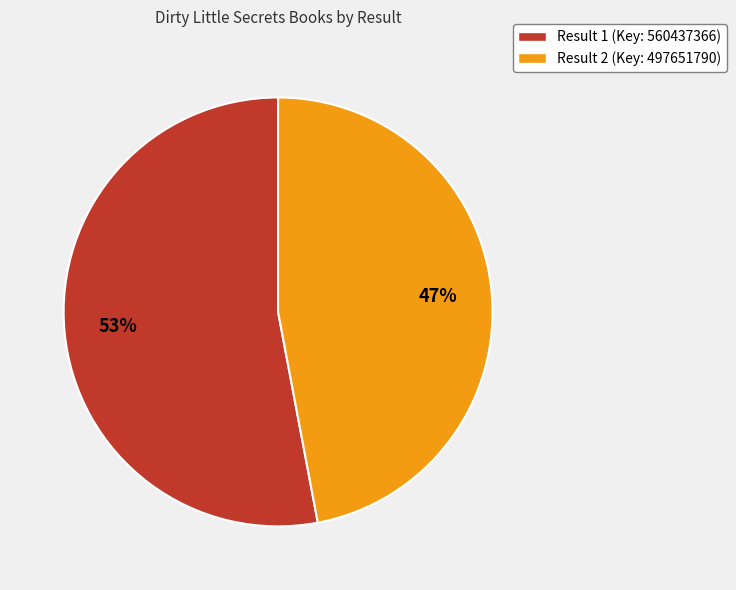

To the nearest percent, what is the average slice percentage?

50%